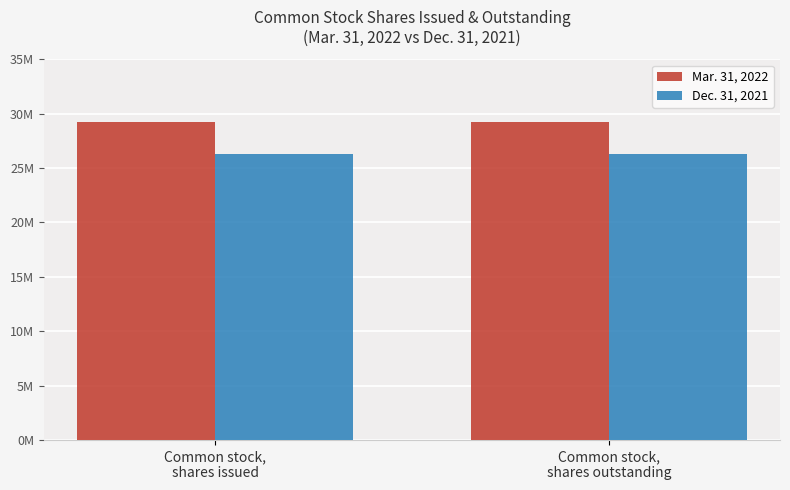

Read the Dec. 31, 2021 value at Common stock,
shares outstanding.

26335418